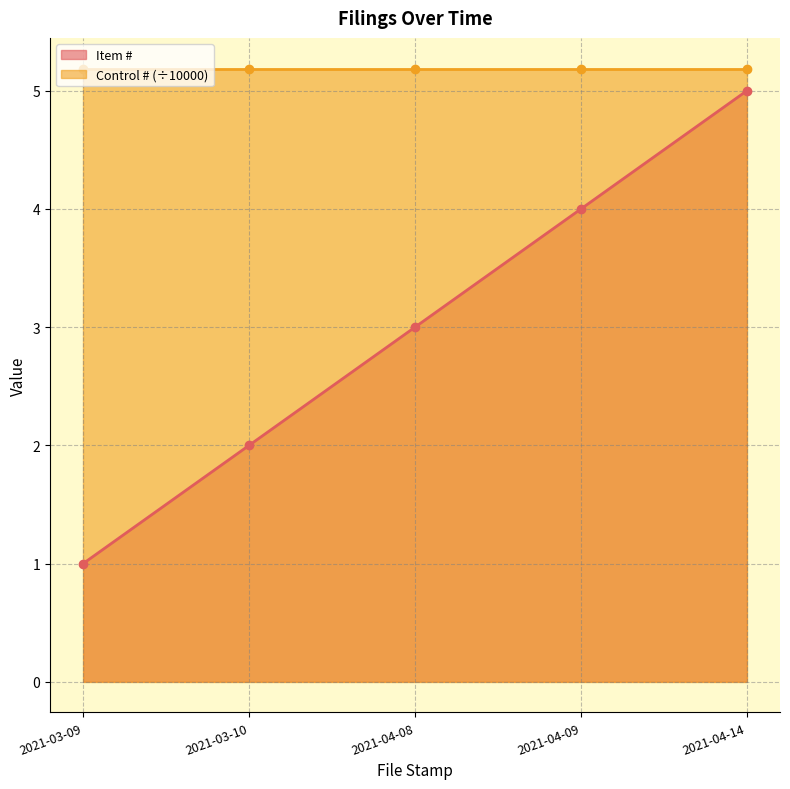

What is the smallest value displayed?

1